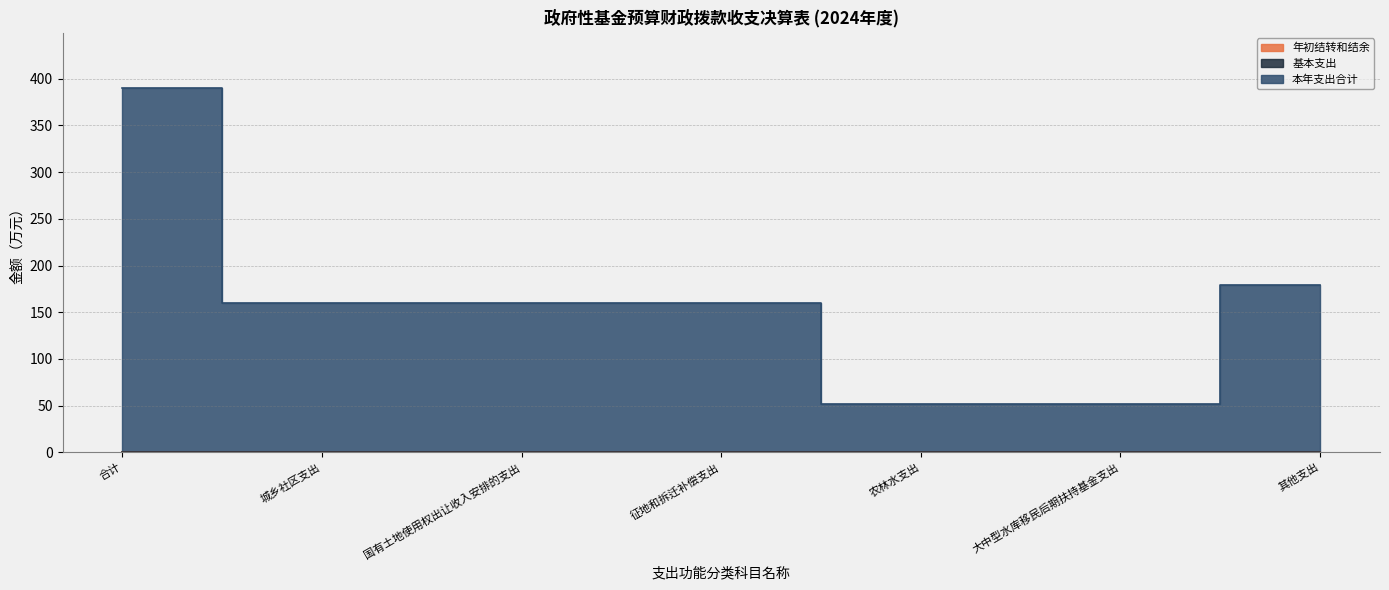

What are all the series names shown in the legend?

年初结转和结余, 基本支出, 本年支出合计